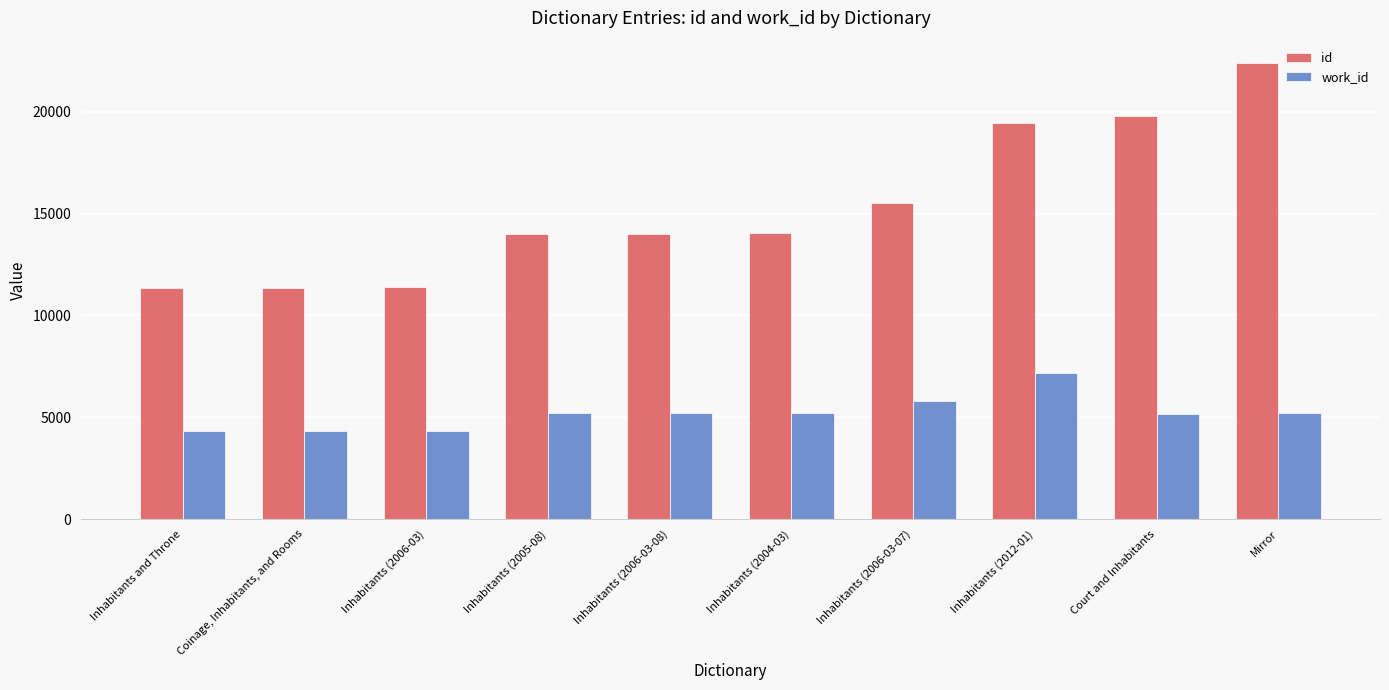

How many series are shown in this chart?

2